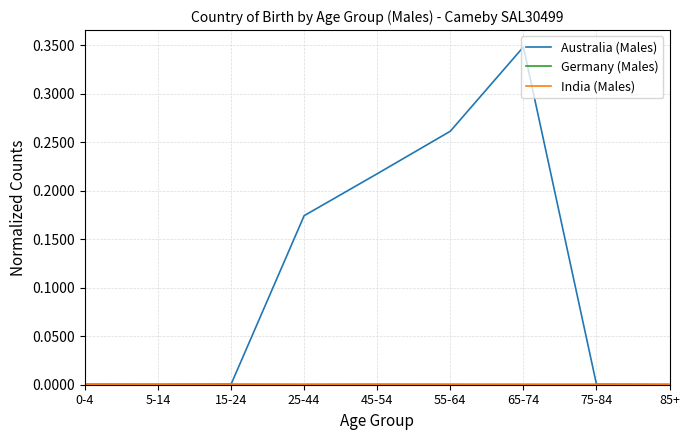

What is the average value of the Australia (Males) series?

0.1